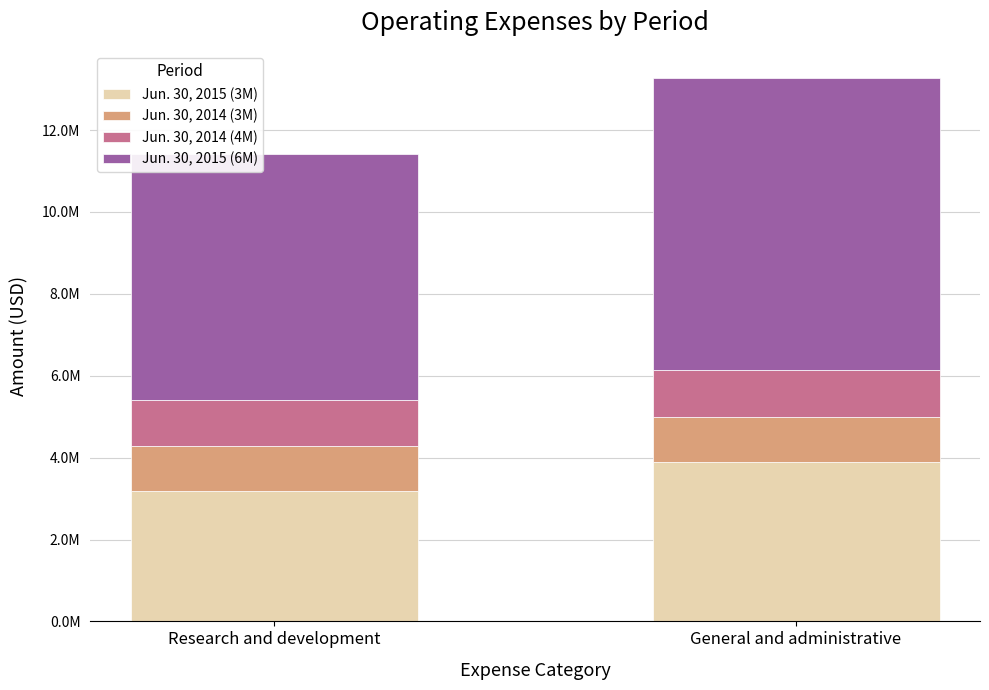

Are the bars horizontal?

No